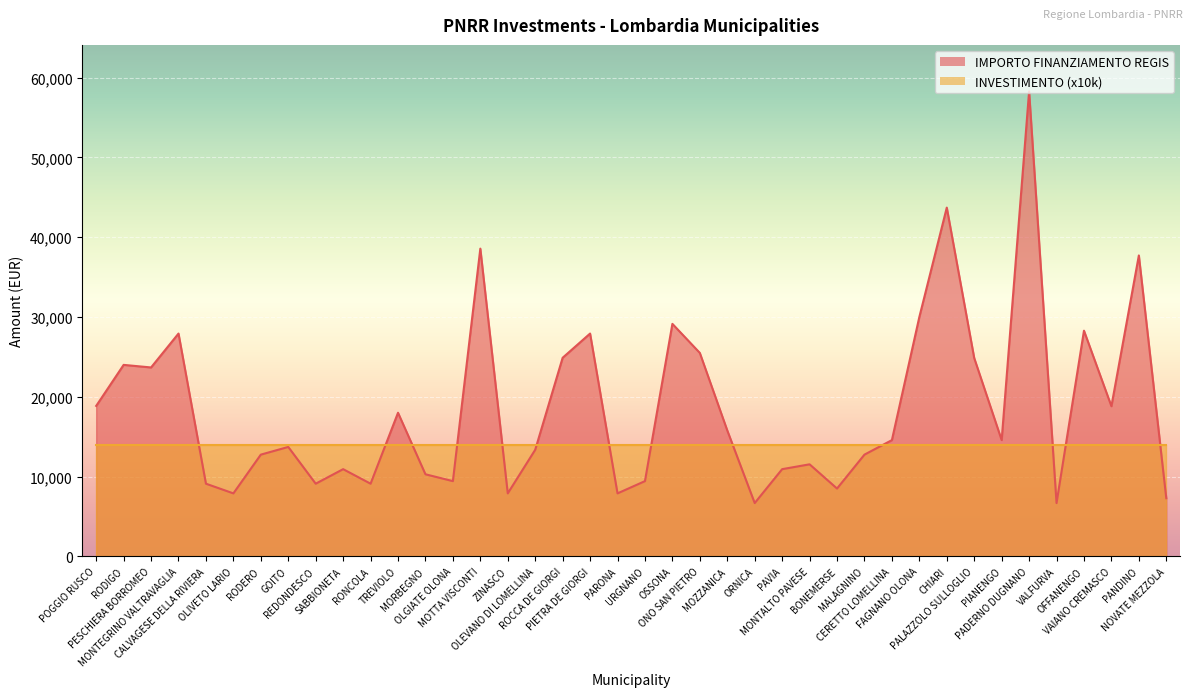

List the labels in order of value, largest first.

PADERNO DUGNANO, CHIARI, MOTTA VISCONTI, PANDINO, FAGNANO OLONA, OSSONA, OFFANENGO, MONTEGRINO VALTRAVAGLIA, PIETRA DE GIORGI, ONO SAN PIETRO, ROCCA DE GIORGI, PALAZZOLO SULLOGLIO, RODIGO, PESCHIERA BORROMEO, POGGIO RUSCO, VAIANO CREMASCO, TREVIOLO, MOZZANICA, CERETTO LOMELLINA, PIANENGO, GOITO, OLEVANO DI LOMELLINA, RODERO, MALAGNINO, MONTALTO PAVESE, SABBIONETA, PAVIA, MORBEGNO, OLGIATE OLONA, URGNANO, CALVAGESE DELLA RIVIERA, REDONDESCO, RONCOLA, BONEMERSE, OLIVETO LARIO, ZINASCO, PARONA, NOVATE MEZZOLA, ORNICA, VALFURVA